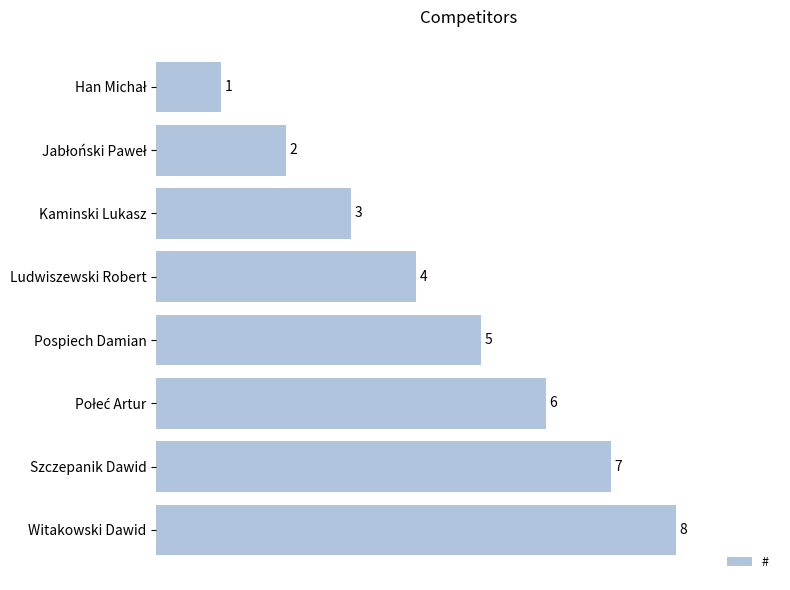

Read the value at Kaminski Lukasz.

3